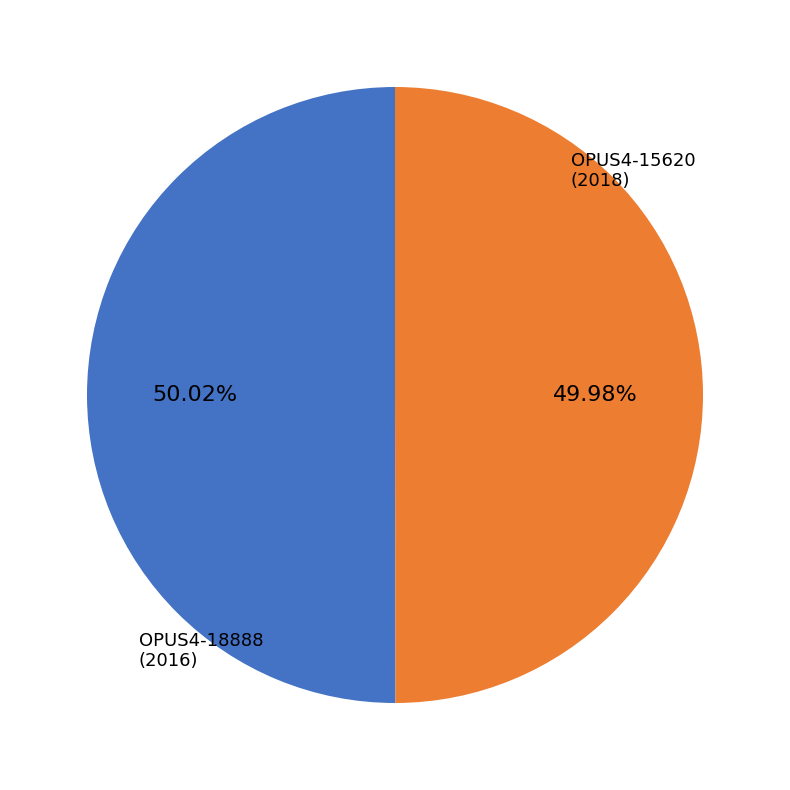

Is there any slice that represents more than half of the pie?

Yes